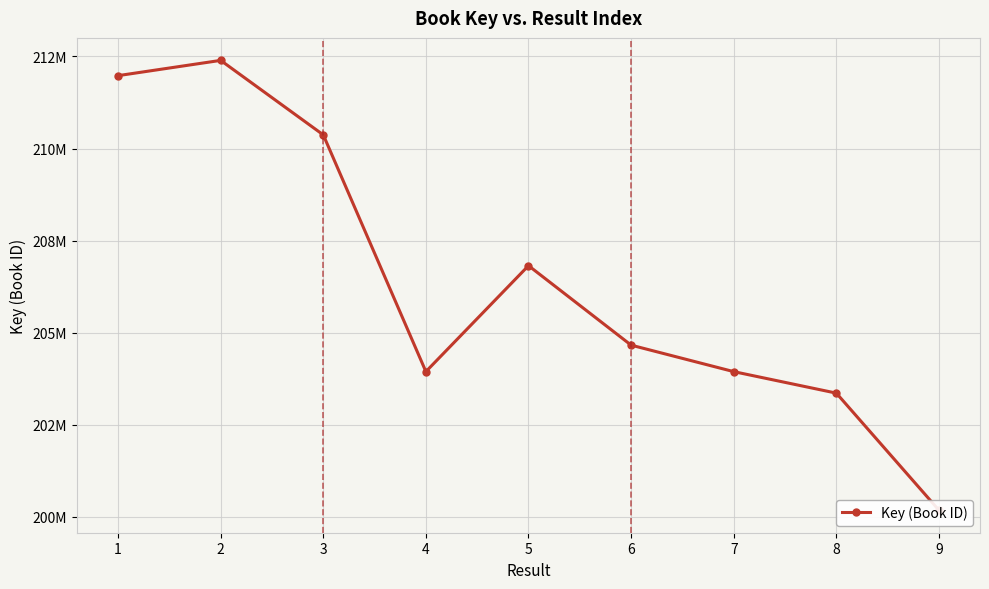

Is it true that the value at 3 is 210371269?

True